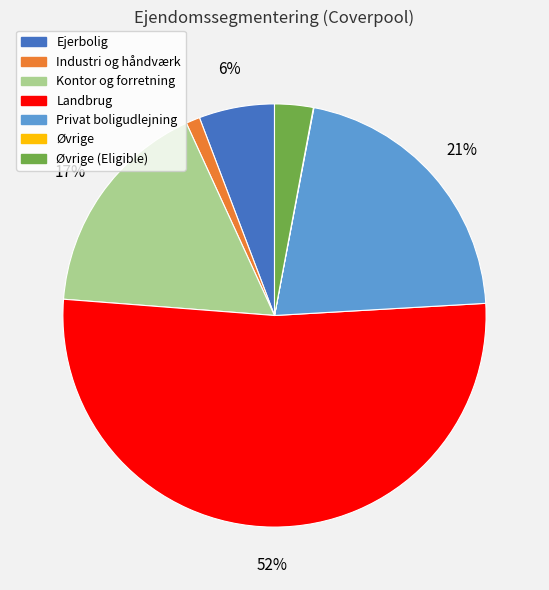

What is the largest slice in the pie chart?

Landbrug